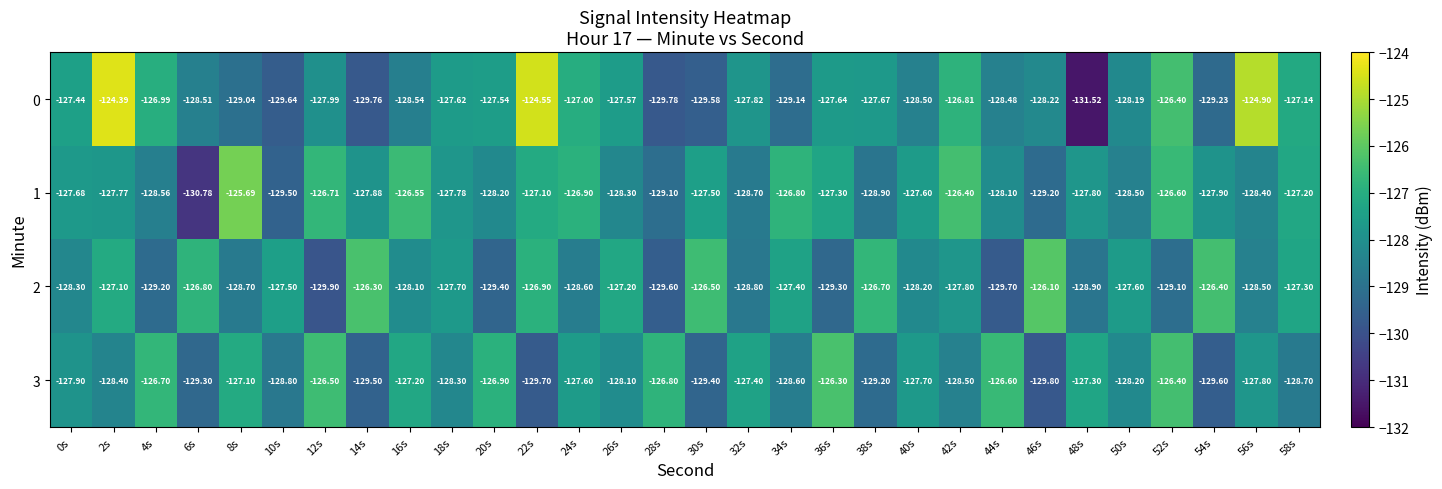

Is the value of 0 at 26s greater than the value of 3 at 8s?

No